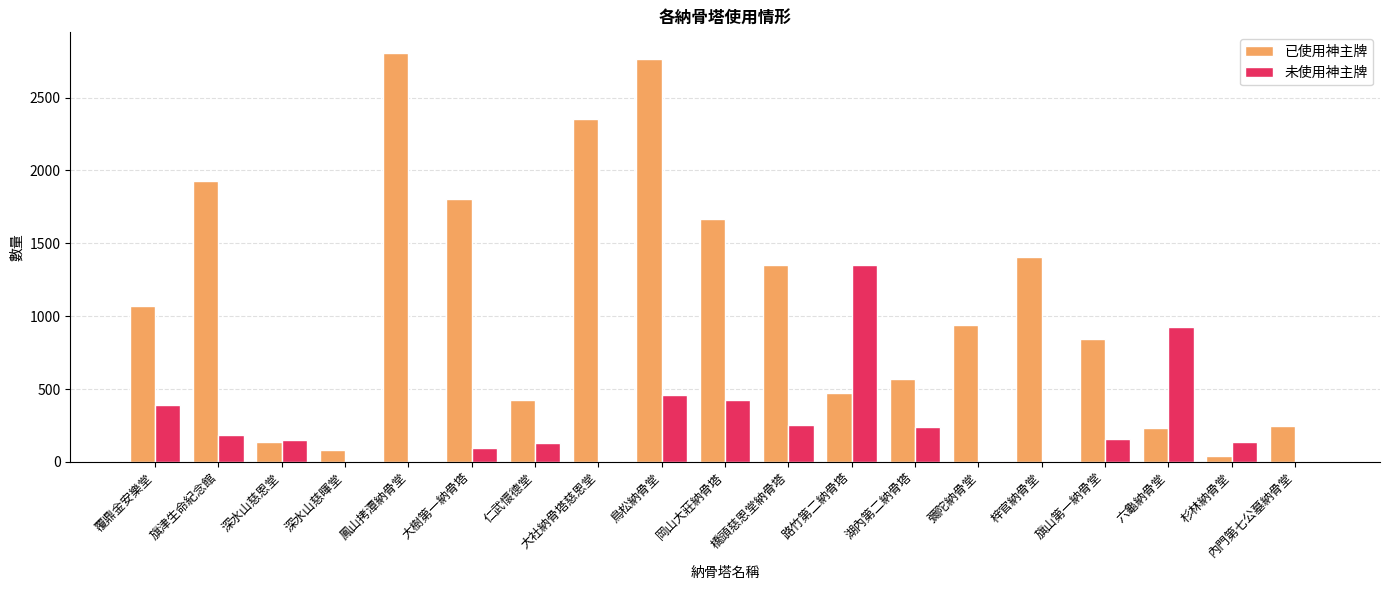

The 未使用神主牌 series shows 150 at 深水山慈恩堂. True or false?

True